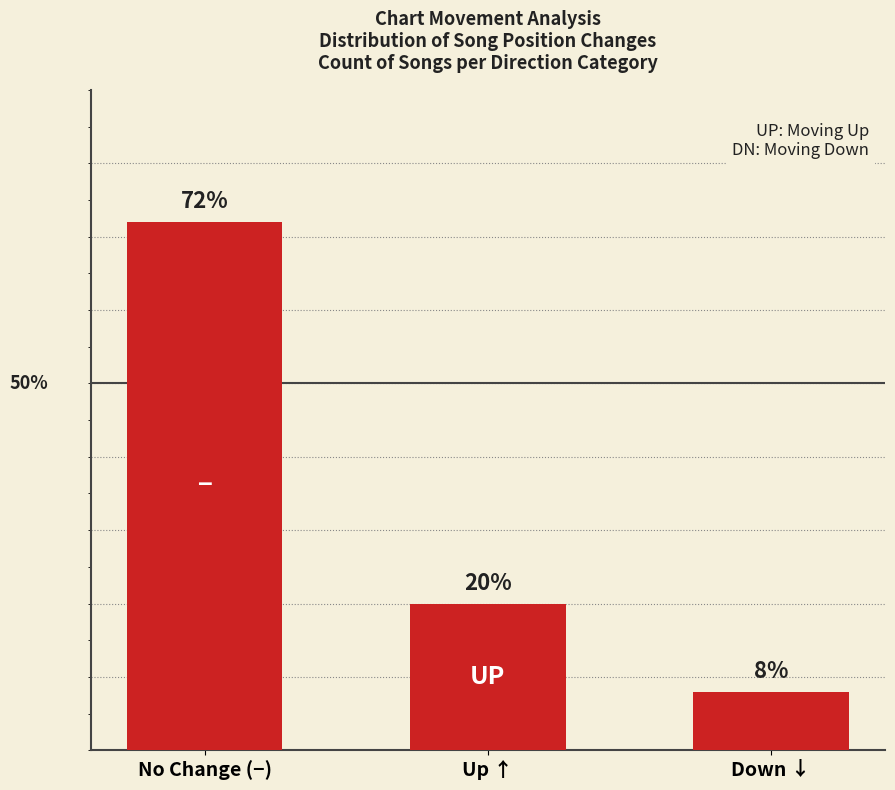

Does the chart contain any negative values?

No